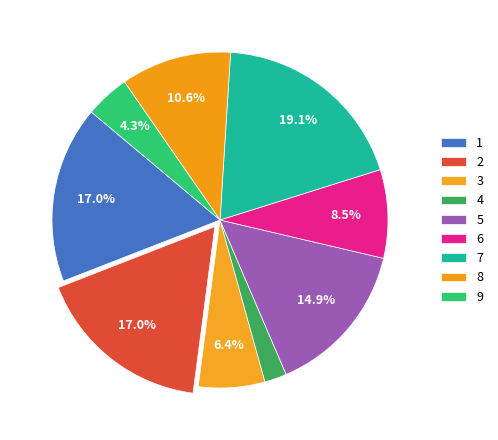

Is 9 the majority of the pie?

No